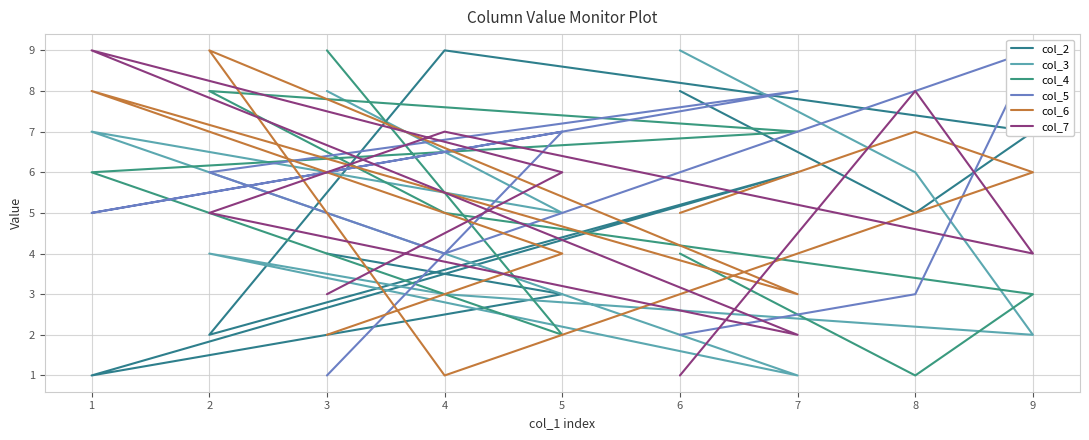

How many interior local valleys does the col_2 series have?

3